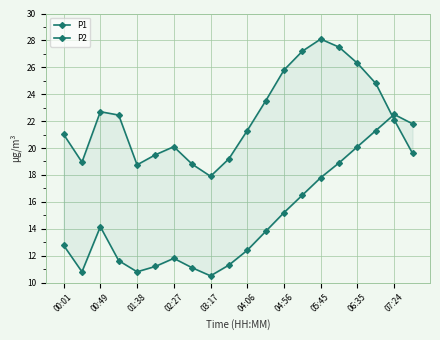

List the series in order of their overall mean, lowest first.

P2, P1